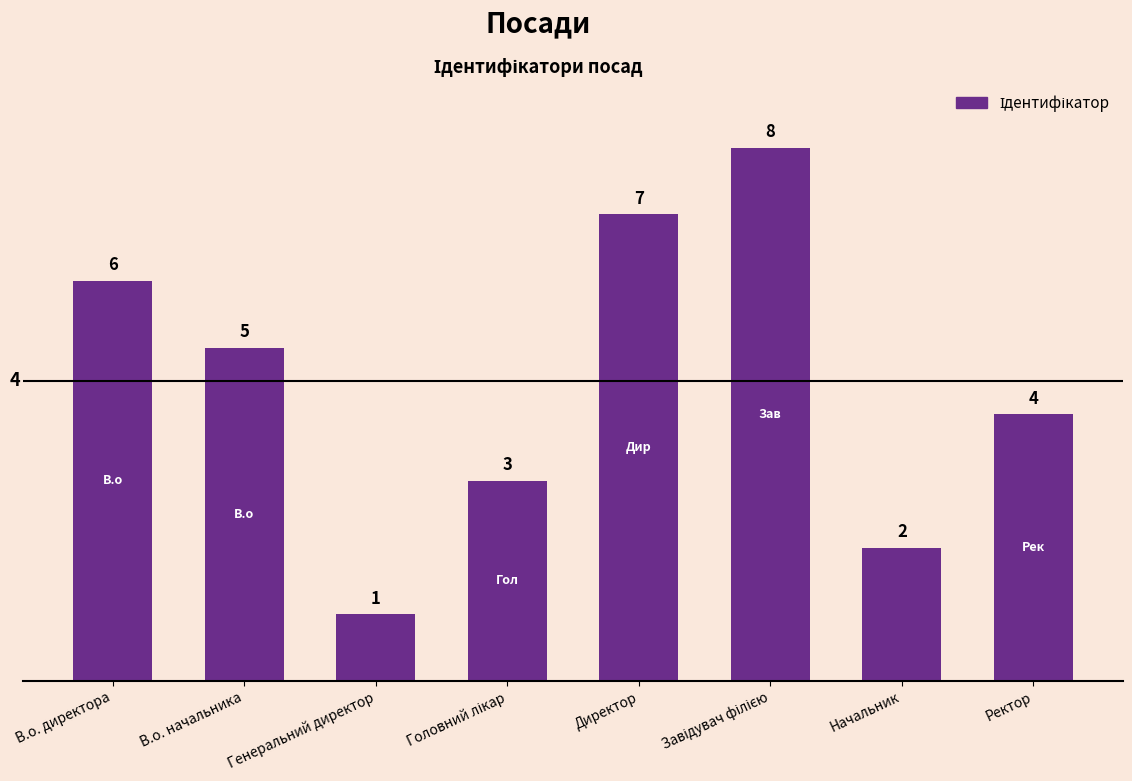

What is the smallest value displayed?

1